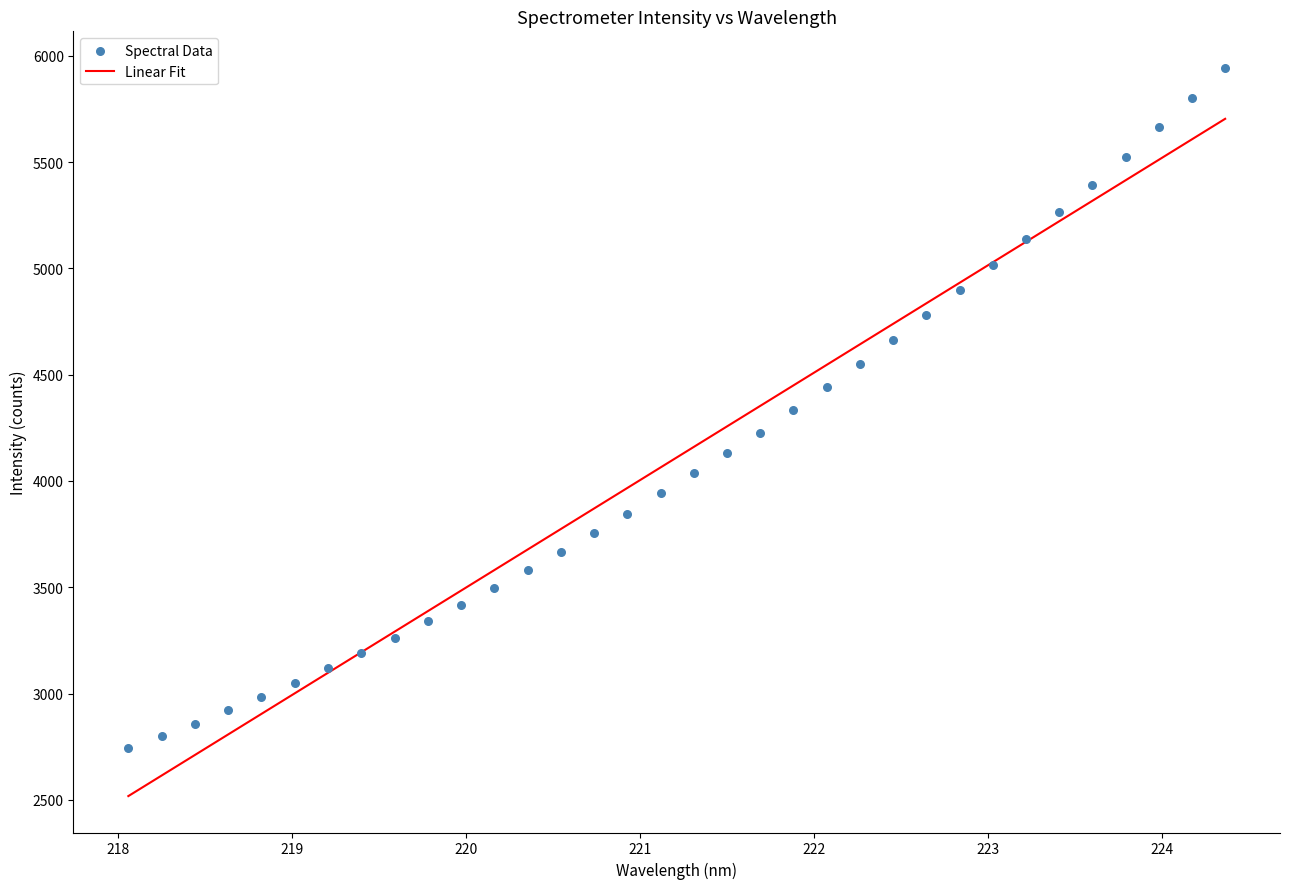

What is the range of X values (max minus min)?

6.3